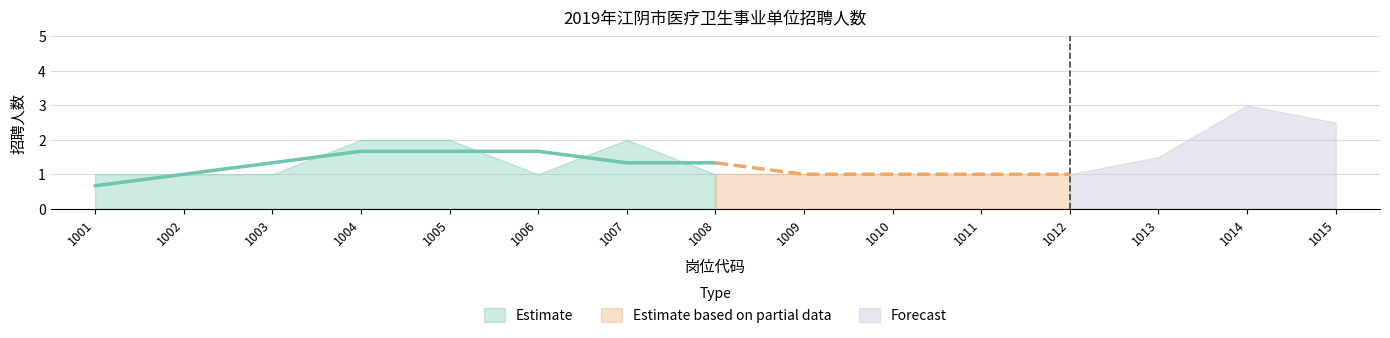

Between 1013 and 1008, which is larger?

1013